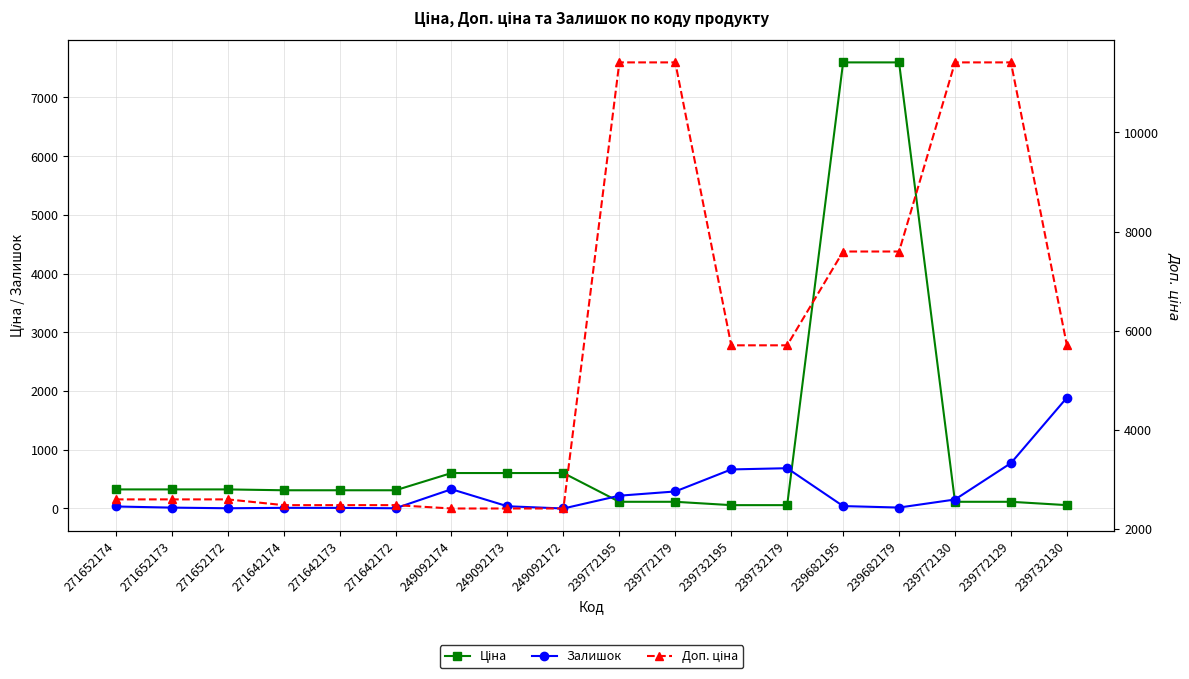

What is the value of the Ціна point at the 9th from the left?

603.7